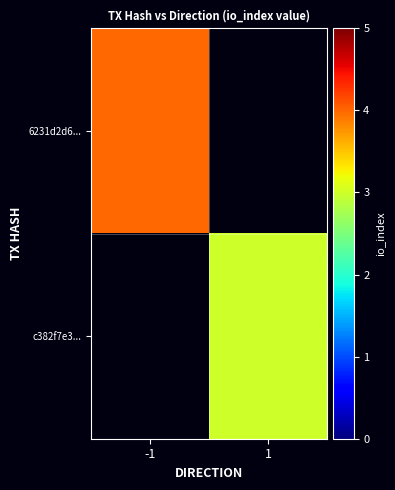

What is the lowest value of the 6231d2d6... series?

4.0